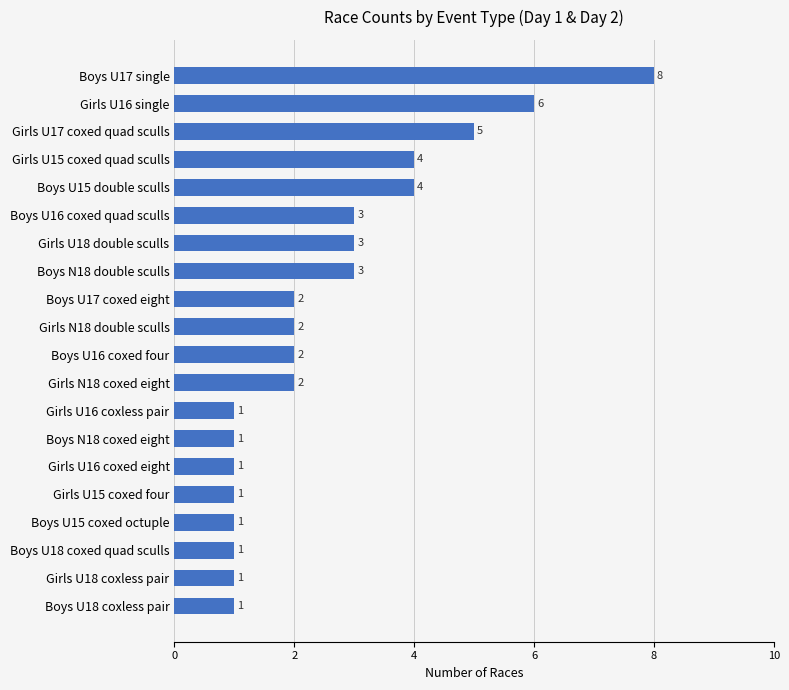

What is the smallest value displayed?

1